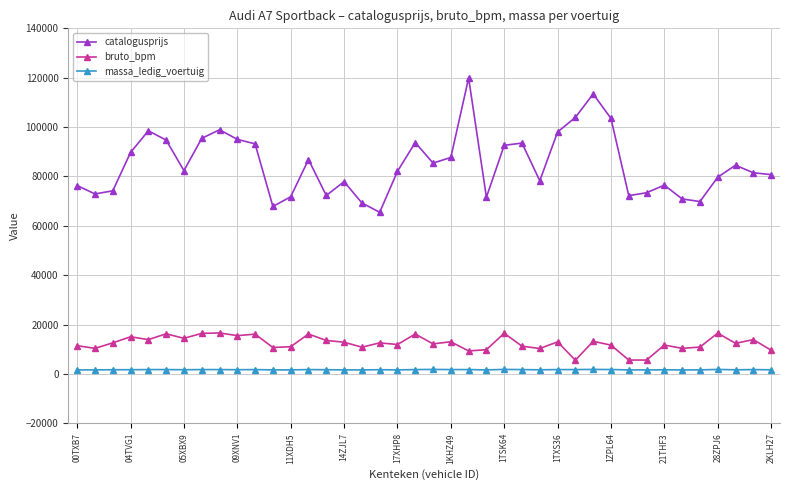

Rank the series by their maximum value, from lowest to highest.

massa_ledig_voertuig, bruto_bpm, catalogusprijs